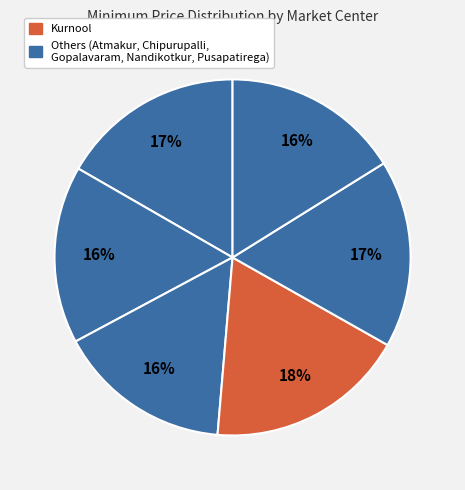

To the nearest percent, what is the average slice percentage?

17%